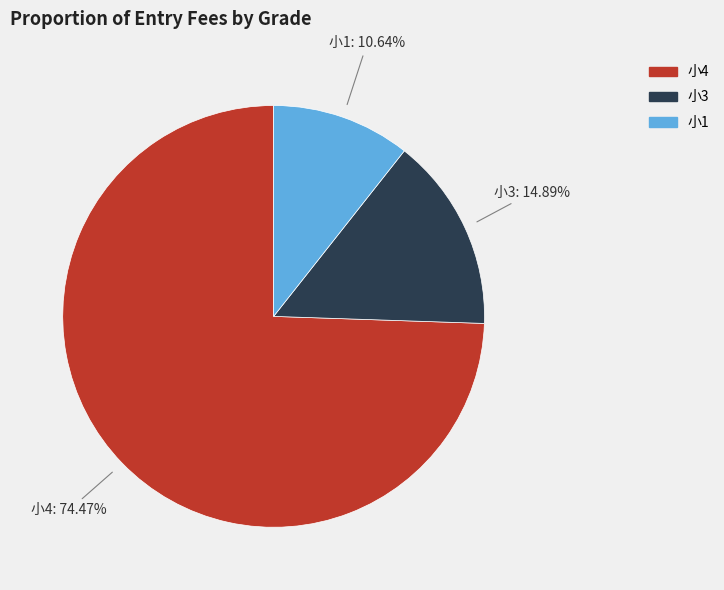

Count the number of slices in the pie.

3